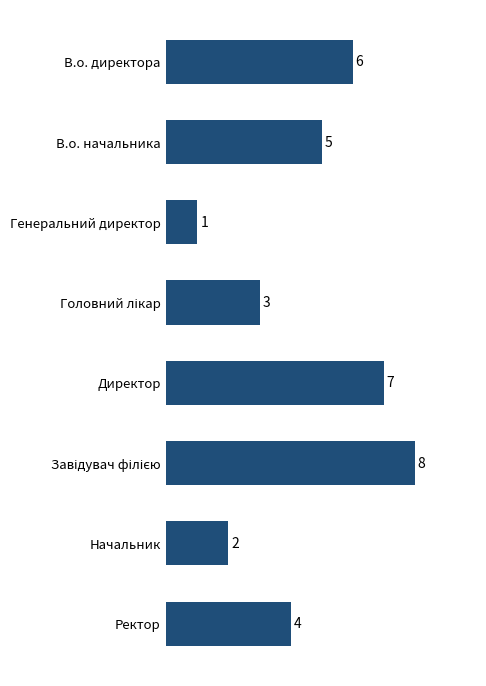

The value at Начальник is 3. True or false?

False